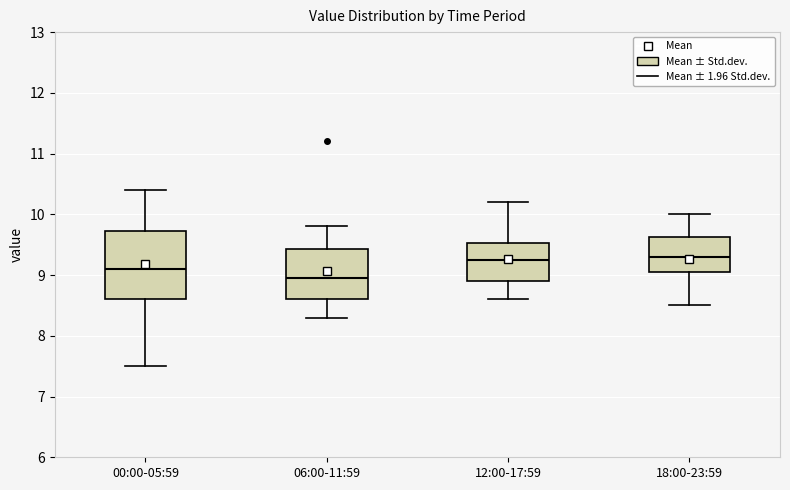

Reading left to right, read every box against the y-axis: the position of its median line, the range the box covers, and the ends of its whiskers. The values are not printed on the chart, so give them approximately, as read against the axis.

00:00-05:59: median 9.1, box 8.6 to 9.7, whiskers 7.5 to 10.4
06:00-11:59: median 9.0, box 8.6 to 9.4, whiskers 8.3 to 9.8
12:00-17:59: median 9.3, box 8.9 to 9.5, whiskers 8.6 to 10.2
18:00-23:59: median 9.3, box 9.1 to 9.6, whiskers 8.5 to 10.0